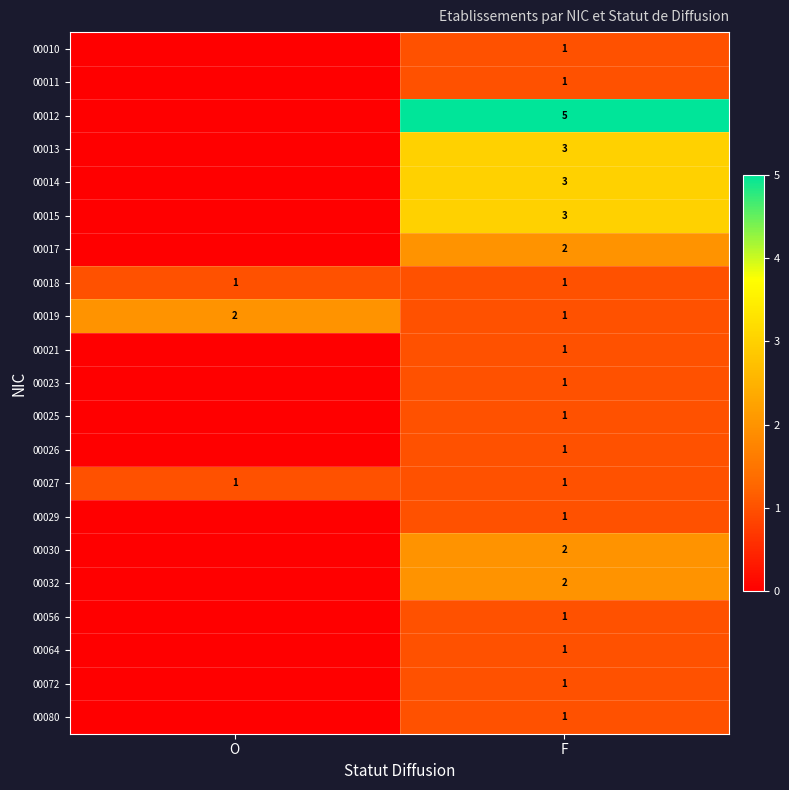

True or false: 00030 has a value of 1 at F.

False